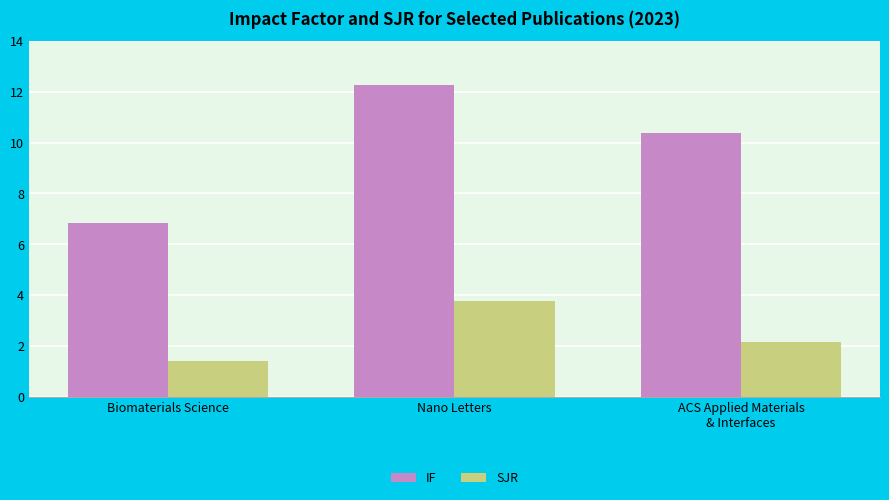

List the series in order of their overall mean, highest first.

IF, SJR